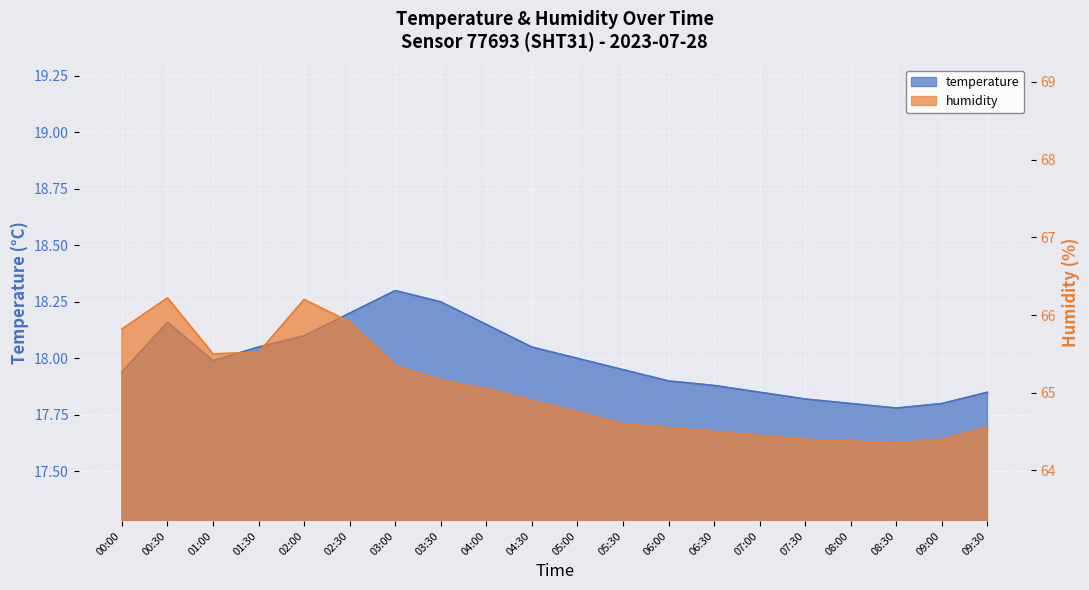

What position from the left is 04:00?

9